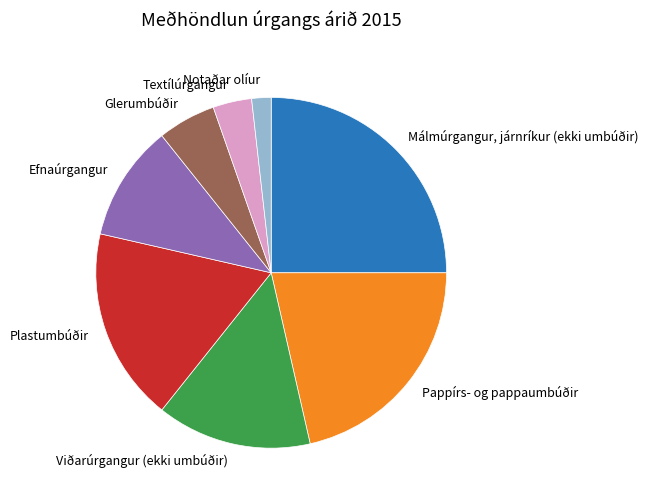

Count the number of slices in the pie.

8